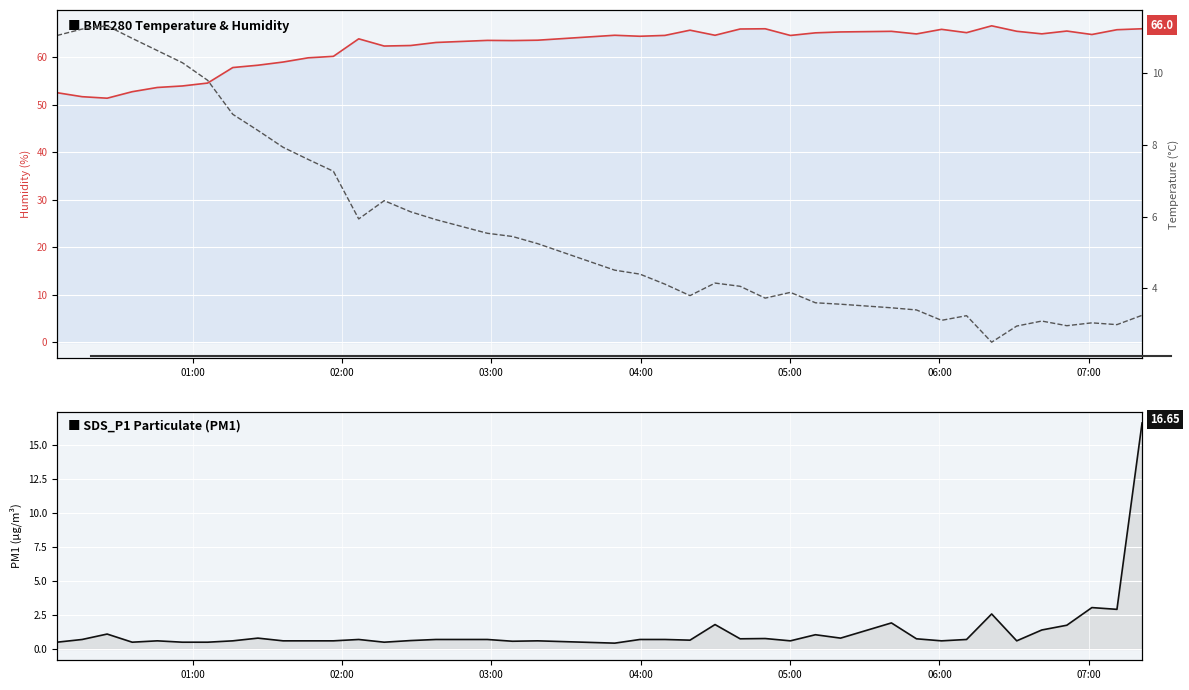

Rank the series by their maximum value, from highest to lowest.

BME280_humidity, SDS_P1, BME280_temperature